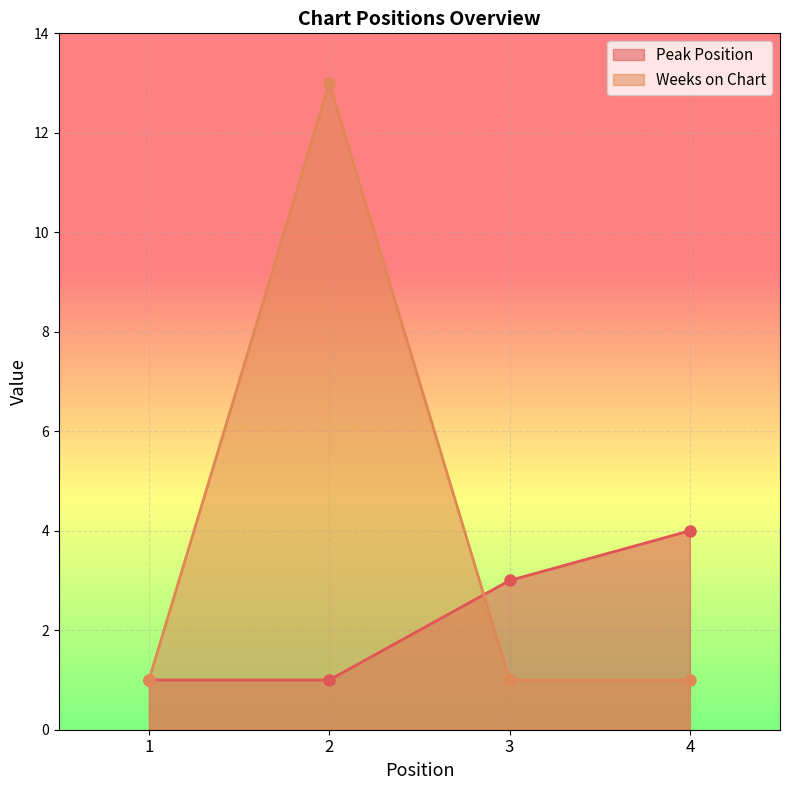

What is the spread (max minus min) of values at 2?

12